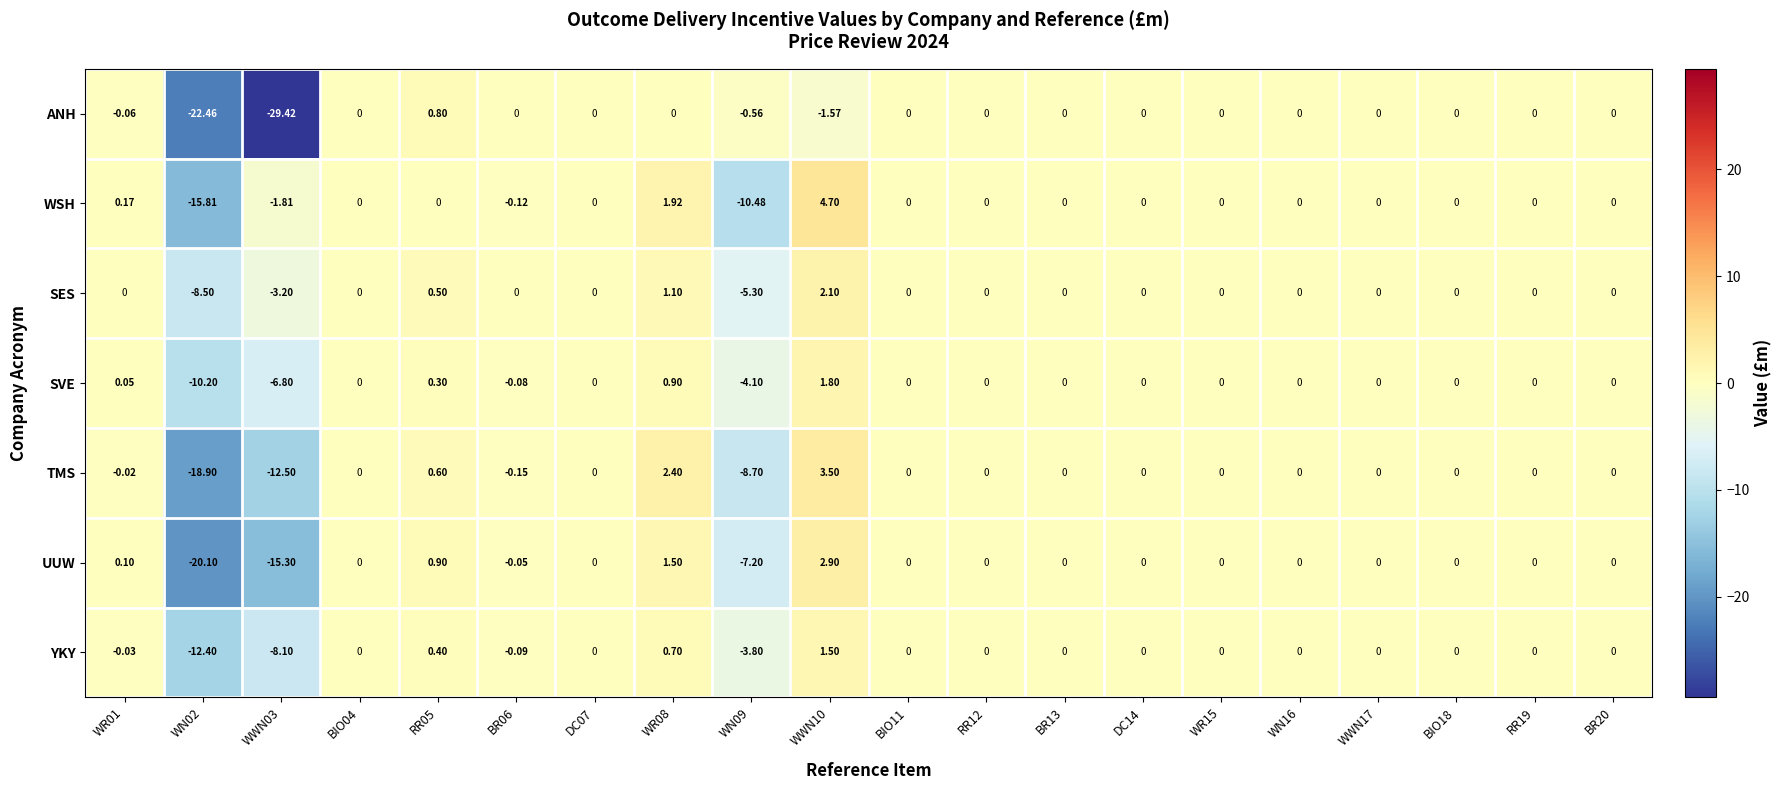

Which series has the largest total across all categories?

SES